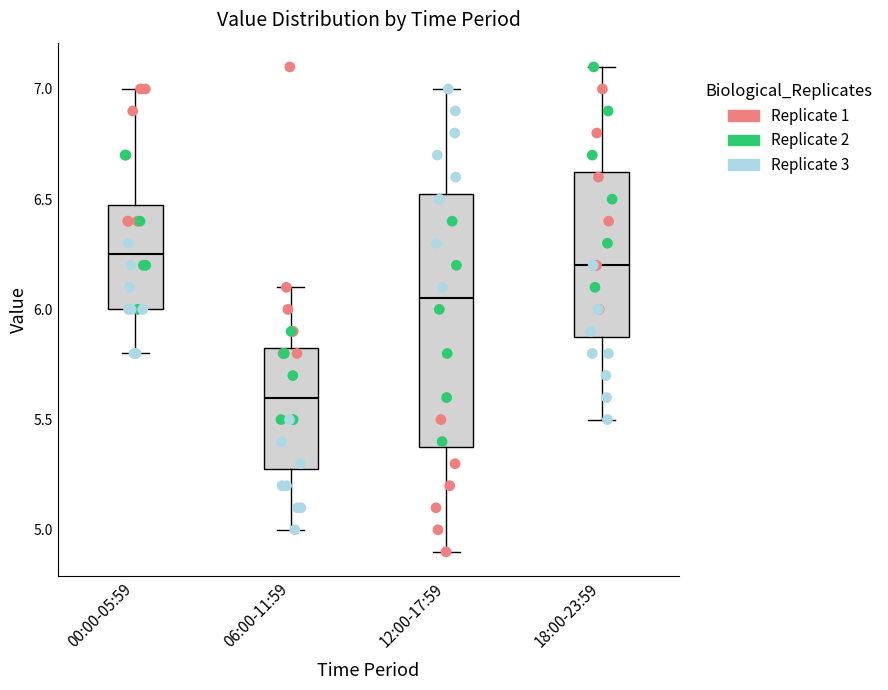

Reading left to right, transcribe this box plot: for each box, give where its median line is, the range the box spans, and where its two whiskers end, as read against the y-axis. The values are not printed on the chart, so give them approximately, as read against the axis.

00:00-05:59: median 6.25, box 6.00 to 6.50, whiskers 5.80 to 7.00
06:00-11:59: median 5.60, box 5.30 to 5.85, whiskers 5.00 to 6.10
12:00-17:59: median 6.05, box 5.40 to 6.55, whiskers 4.90 to 7.00
18:00-23:59: median 6.20, box 5.90 to 6.65, whiskers 5.50 to 7.10